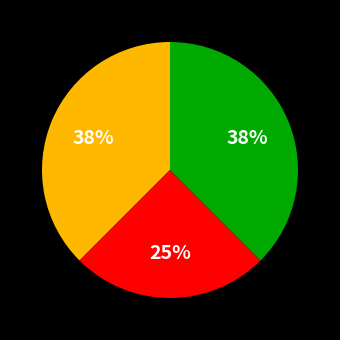

How many segments does this pie chart have?

3